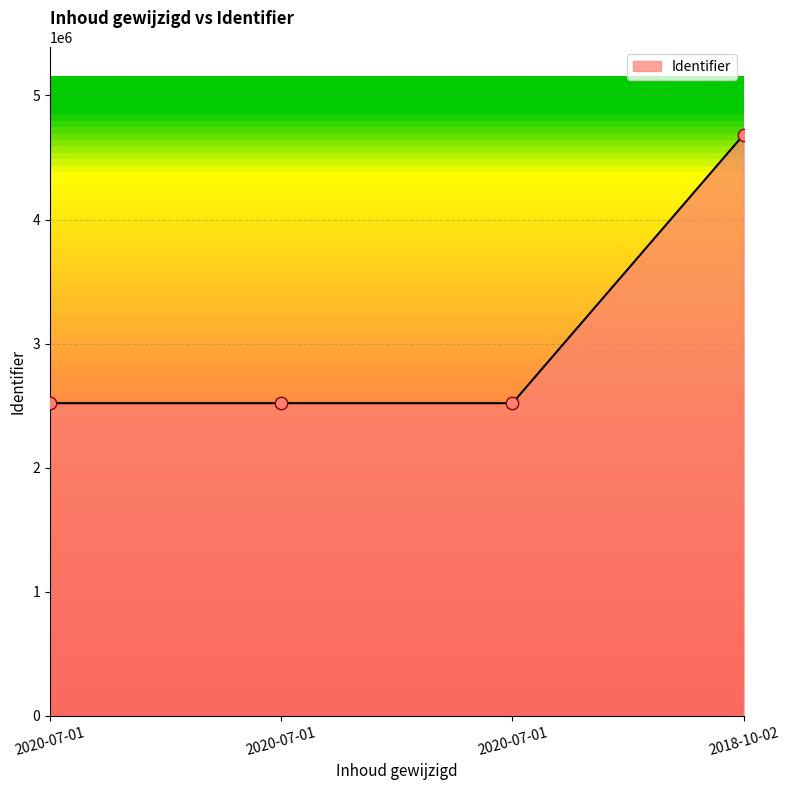

Between 2020-07-01 and 2020-07-01, which is larger?

2020-07-01